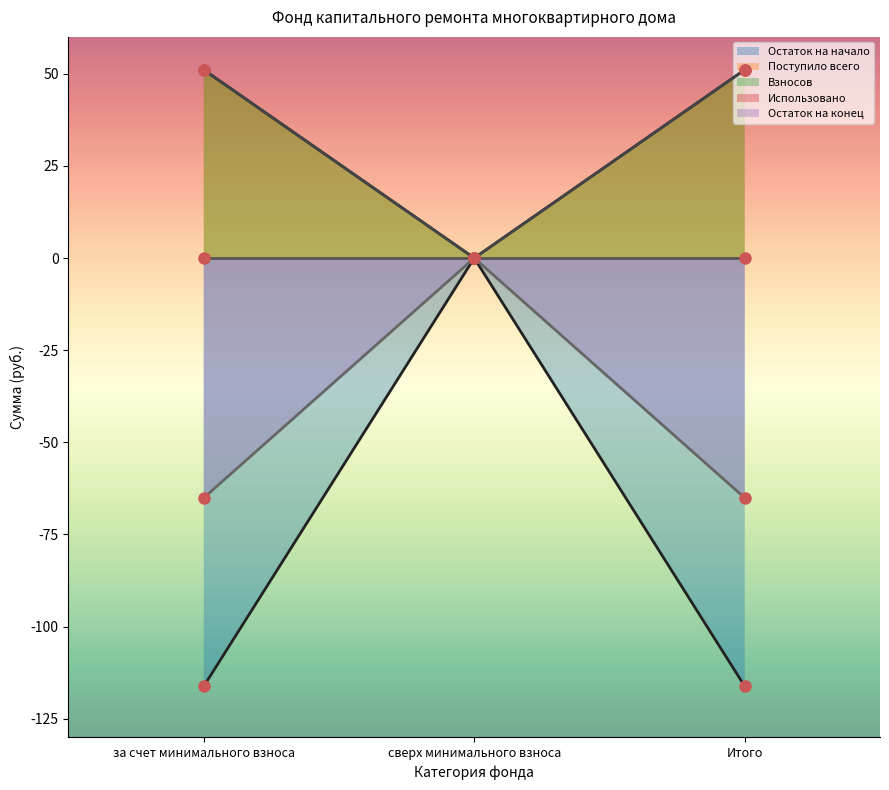

What is the sum of all Поступило всего values?

102.2